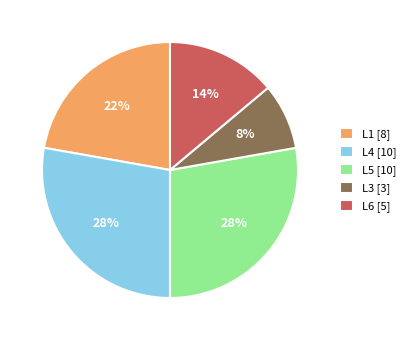

To the nearest percent, what percentage of the pie is L1 [8]?

22%